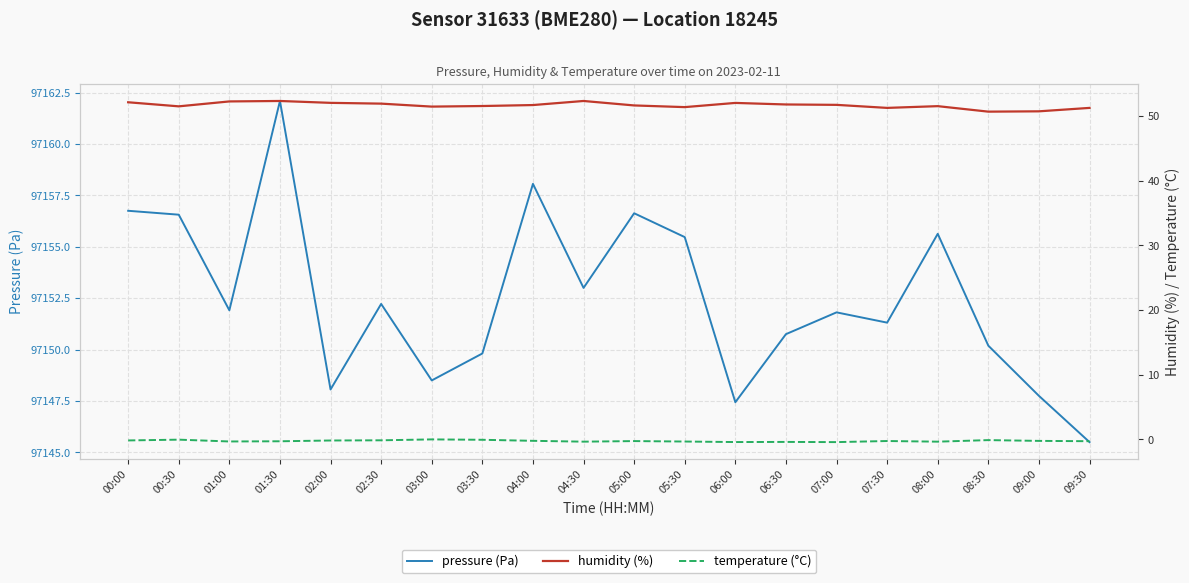

What is the maximum value for pressure (Pa)?

97162.1